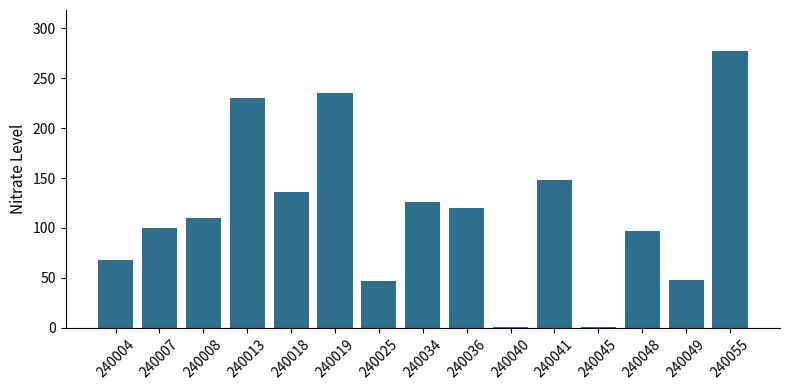

True or false: the data shows 47 at 240025.

True